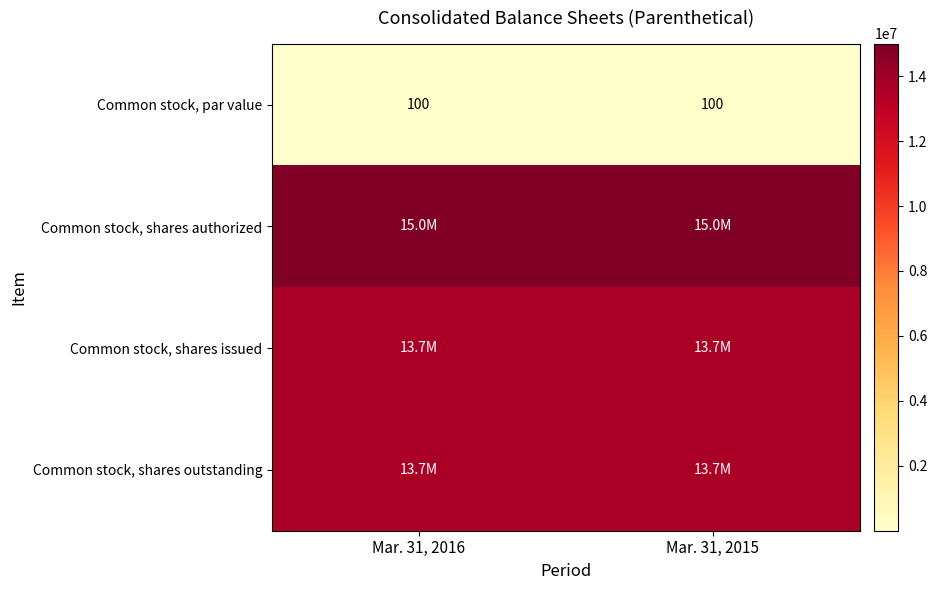

What is the approximate value of Common stock, par value at Mar. 31, 2016?

100